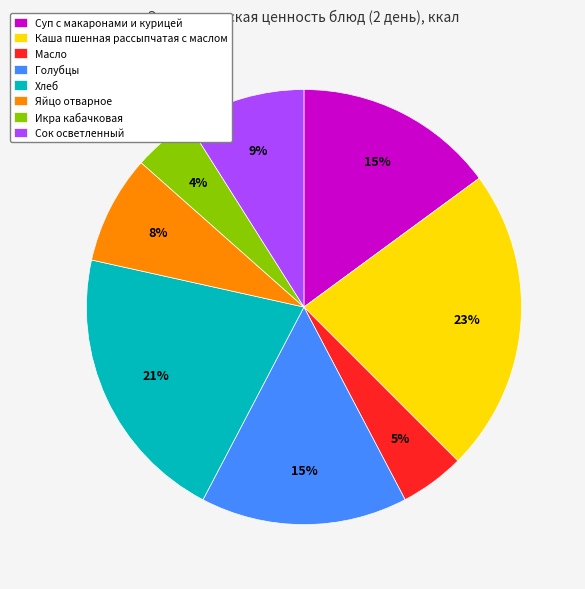

Is it true that Суп с макаронами и курицей is 24% of the pie?

False